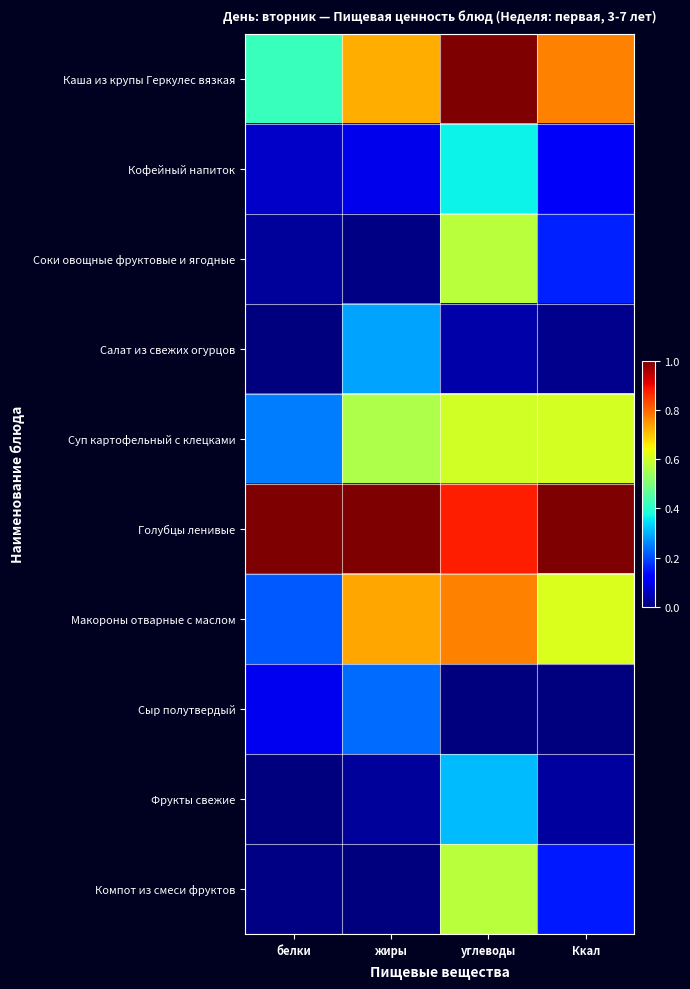

How many data points does each series have?

4